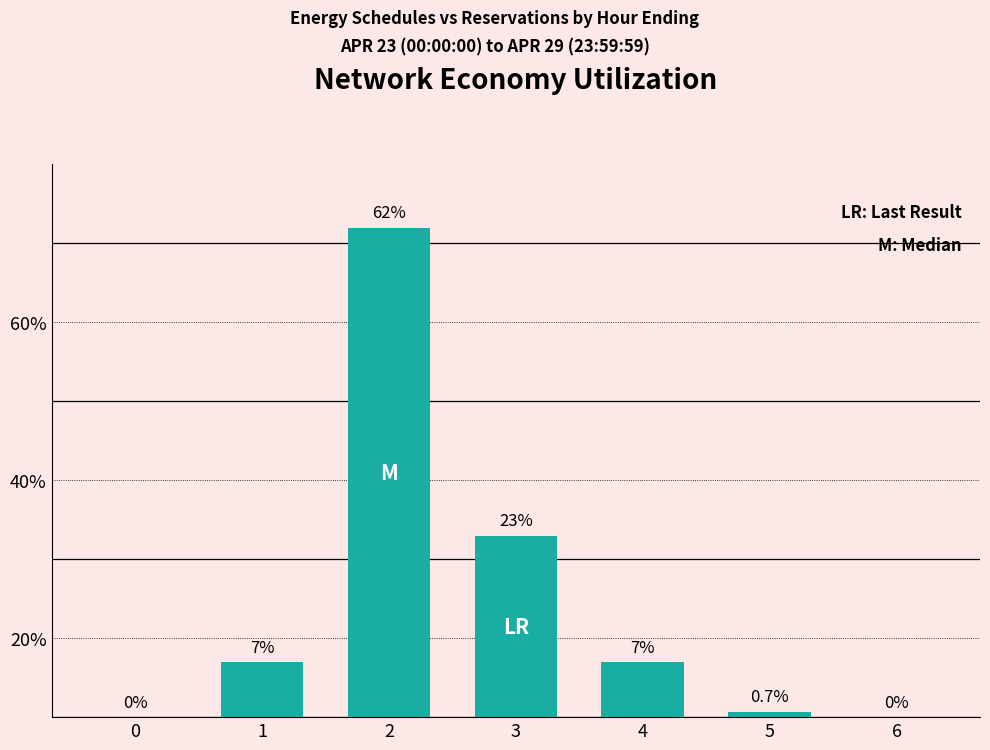

What value does the data have at 3?

23.0